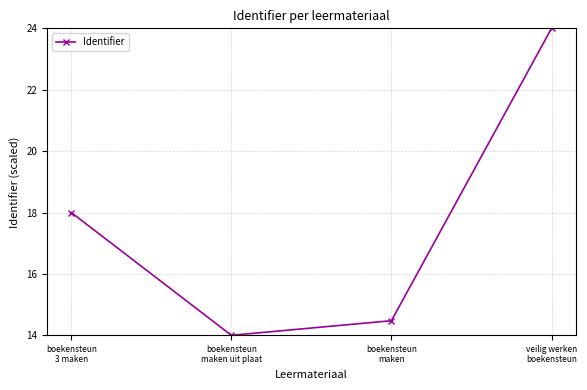

Which category has the lowest value across all series?

boekensteun
maken uit plaat